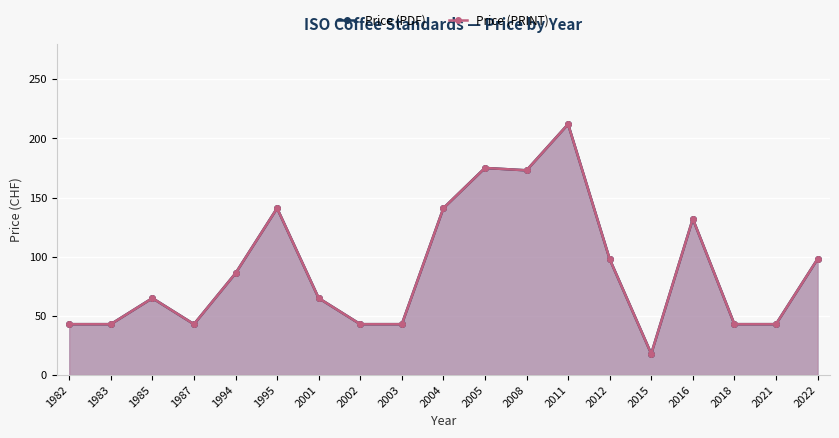

At which category does Price (PDF) reach its first local peak?

1985